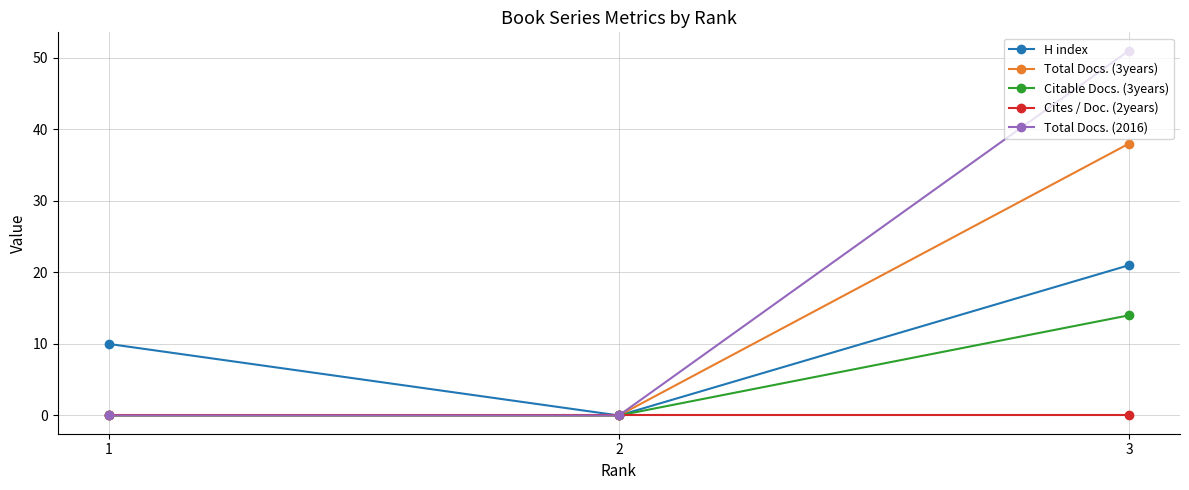

Between 2 and 3, which series saw the biggest shift?

Total Docs. (2016)